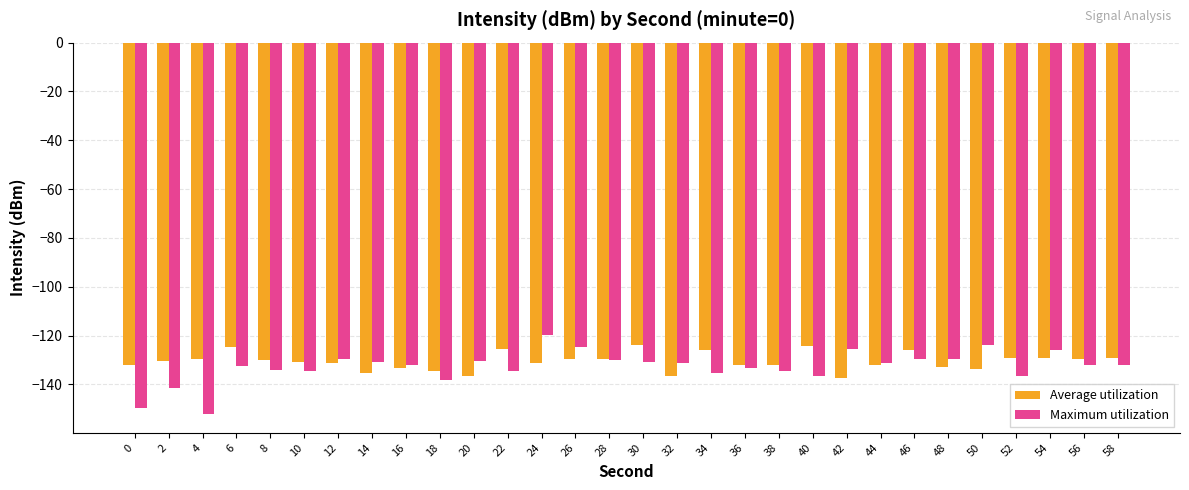

What is the total value across all series at 8?

-264.1